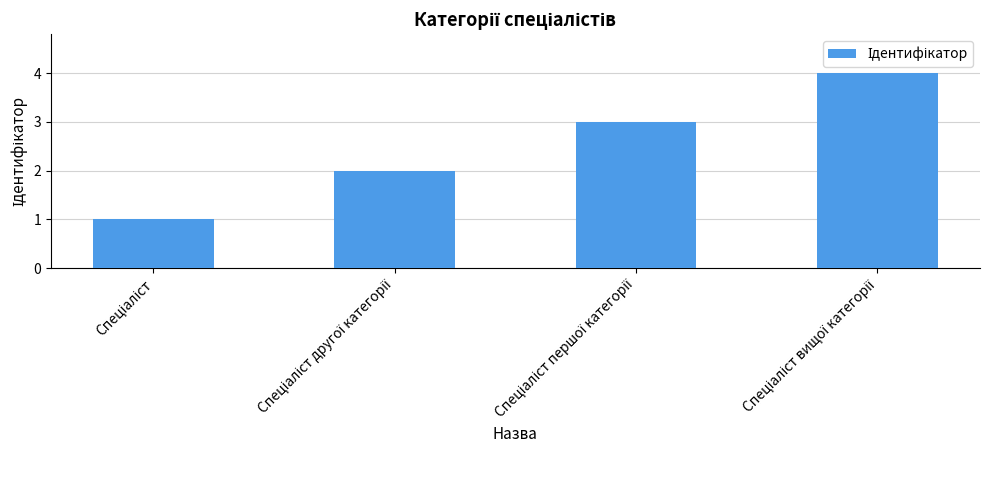

What is the maximum value shown in the chart?

4